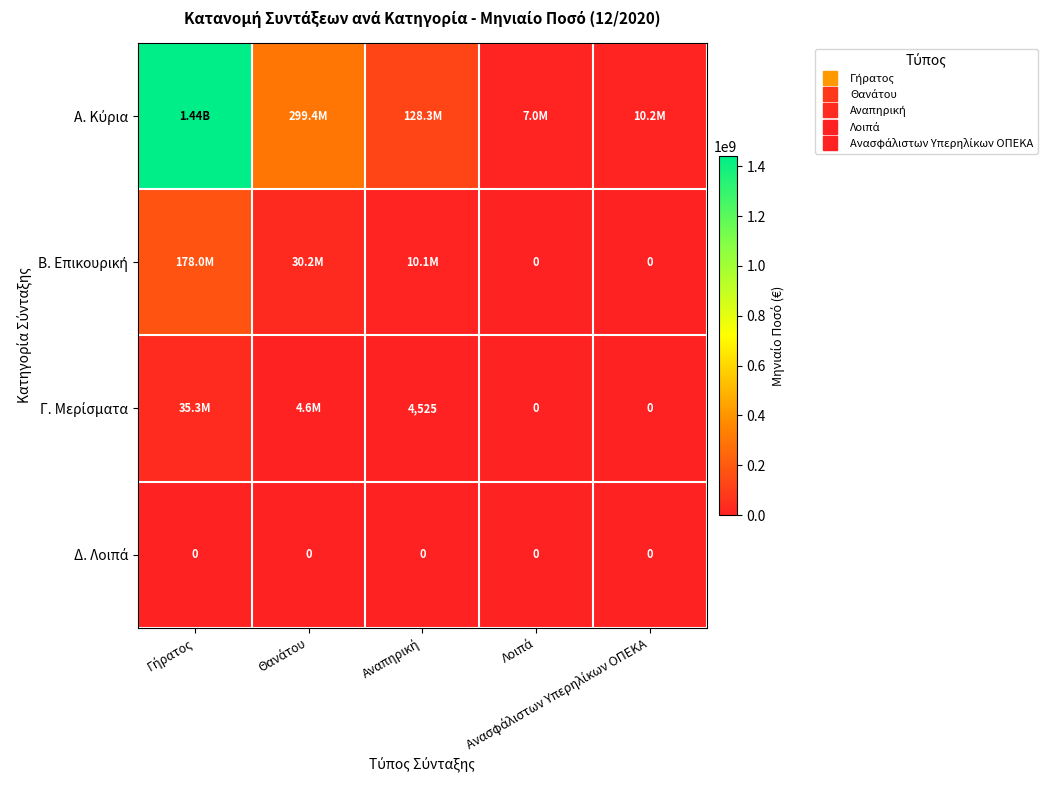

At which label is Α. Κύρια closest to 724305863?

Θανάτου